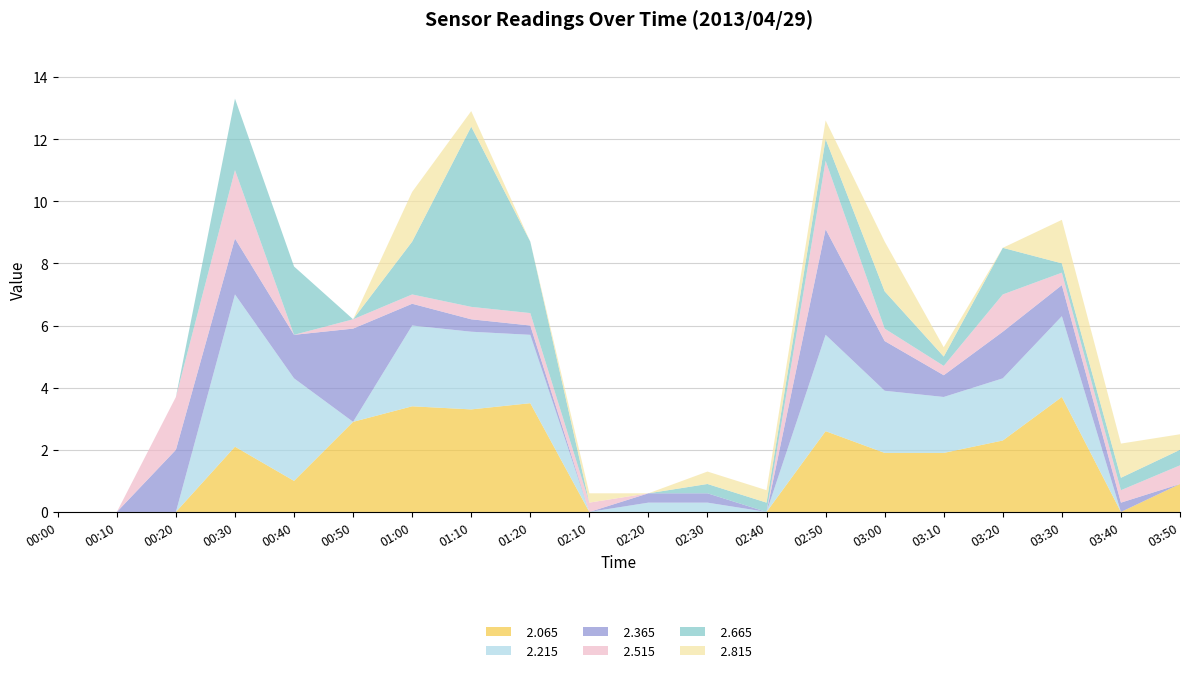

Reading left to right, list all the values displayed in this chart.

  2.065: 999.0	999.0	999.0	2.1	1.0	2.9	3.4	3.3	3.5	999.0	999.0	999.0	999.0	2.6	1.9	1.9	2.3	3.7	999.0	0.9
  2.215: 999.0	999.0	999.0	4.9	3.3	999.0	2.6	2.5	2.2	999.0	0.3	0.3	999.0	3.1	2.0	1.8	2.0	2.6	999.0	999.0
  2.365: 999.0	999.0	2.0	1.8	1.4	3.0	0.7	0.4	0.3	999.0	0.3	0.3	999.0	3.4	1.6	0.7	1.5	1.0	0.3	999.0
  2.515: 999.0	999.0	1.7	2.2	999.0	0.3	0.3	0.4	0.4	0.3	999.0	999.0	999.0	2.2	0.4	0.3	1.2	0.4	0.4	0.6
  2.665: 999.0	999.0	999.0	2.3	2.2	999.0	1.7	5.8	2.3	999.0	999.0	0.3	0.3	0.7	1.2	0.3	1.5	0.3	0.4	0.5
  2.815: 999.0	999.0	999.0	999.0	999.0	999.0	1.6	0.5	999.0	0.3	999.0	0.4	0.4	0.6	1.6	0.3	999.0	1.4	1.1	0.5